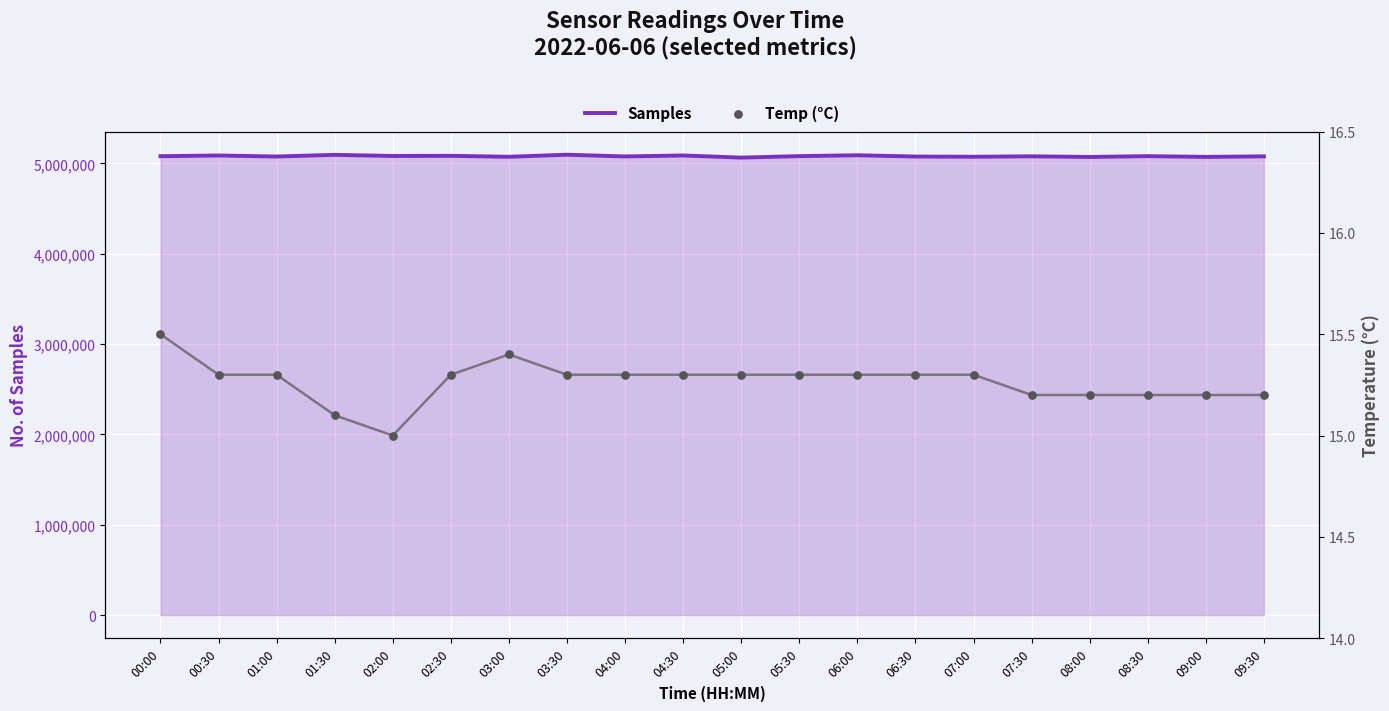

At which category is the sum across all series the highest?

03:30